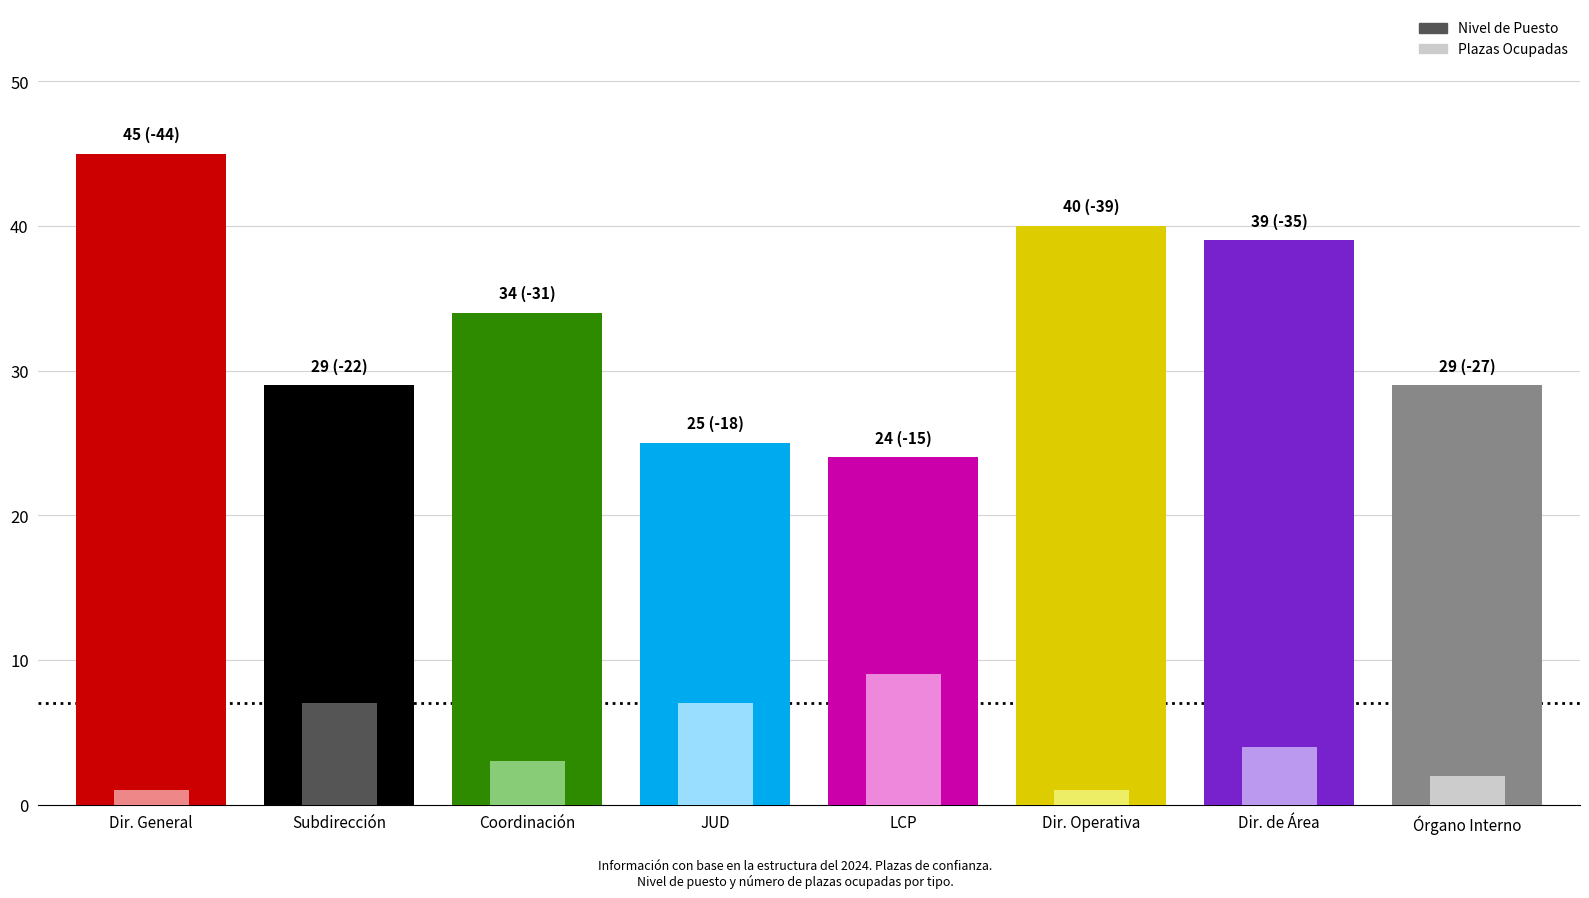

How many bars are there in each group?

2